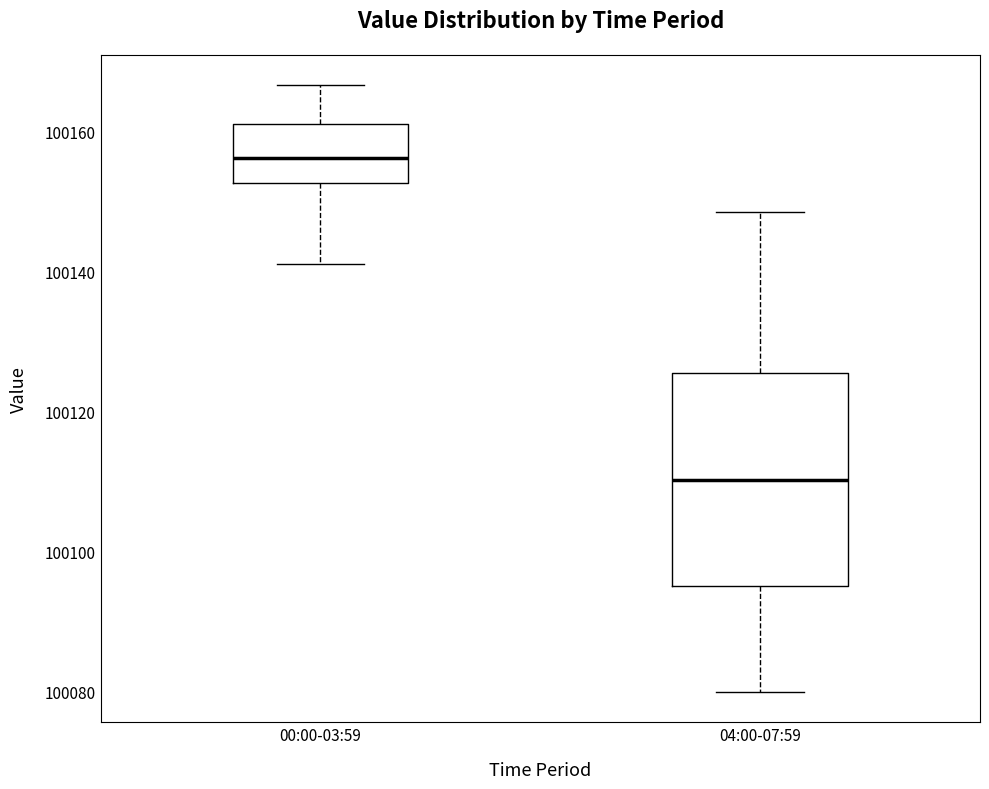

Which box is the tallest, from its lower edge to its upper edge?

04:00-07:59